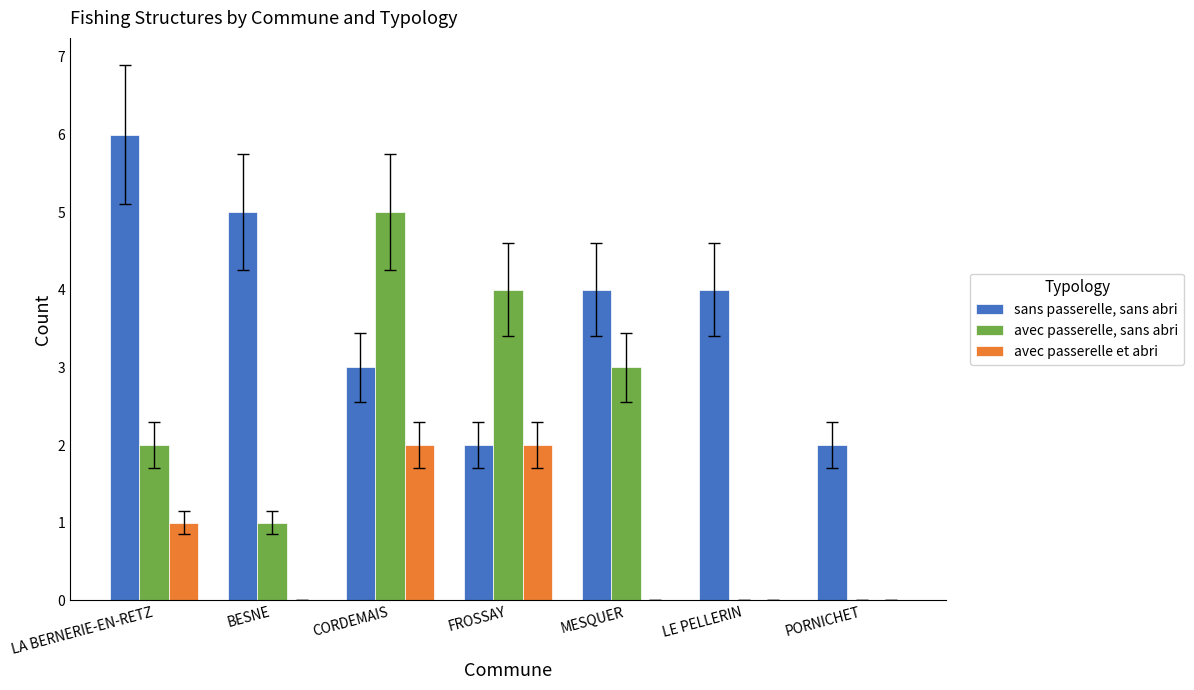

What is the sum of all avec passerelle, sans abri values?

15